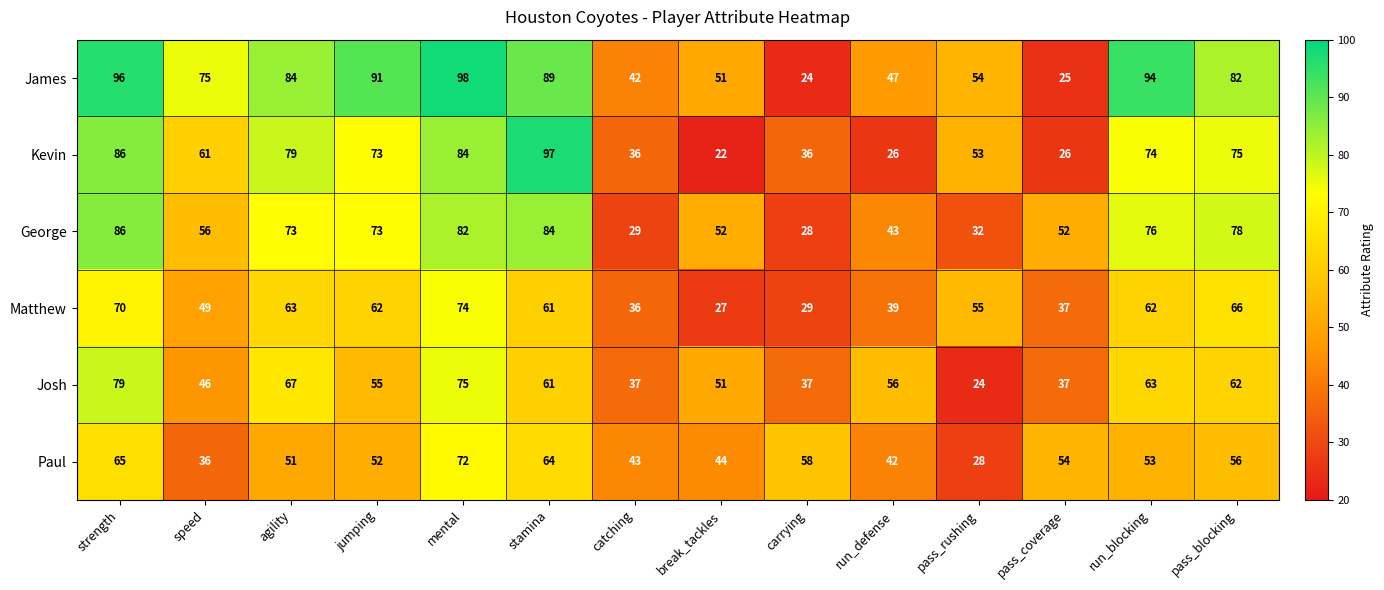

The Paul series shows 22 at mental. True or false?

False